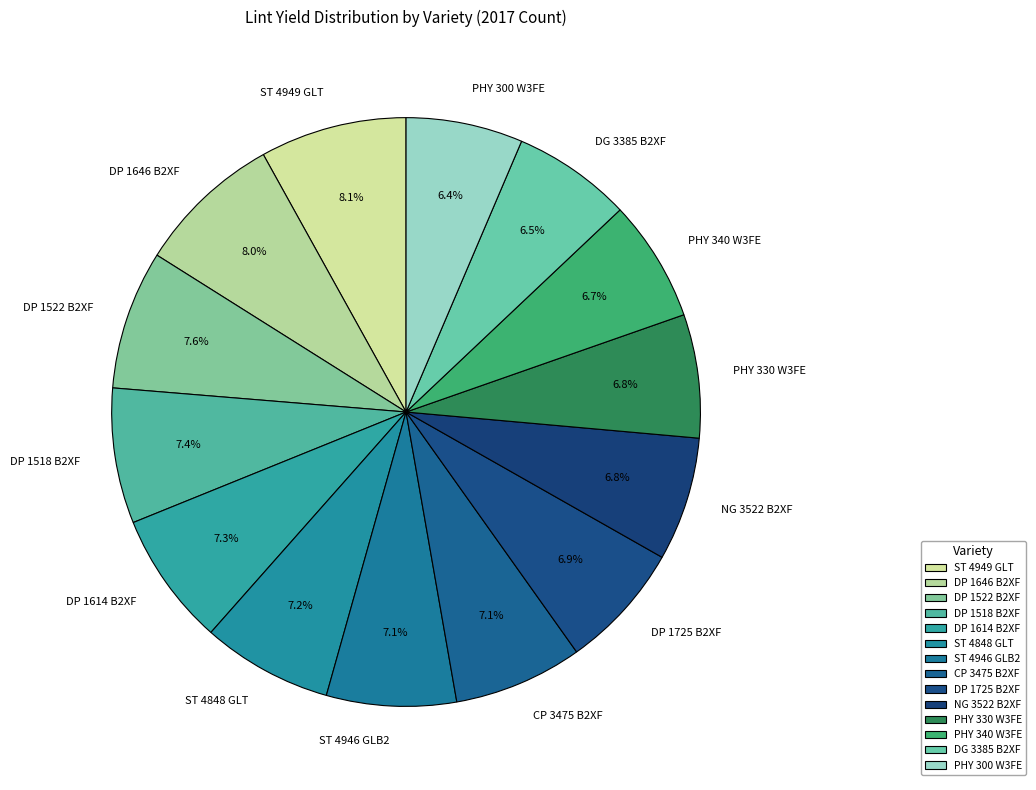

To the nearest percent, what is the difference between the DP 1614 B2XF and DP 1646 B2XF slice percentages?

1%